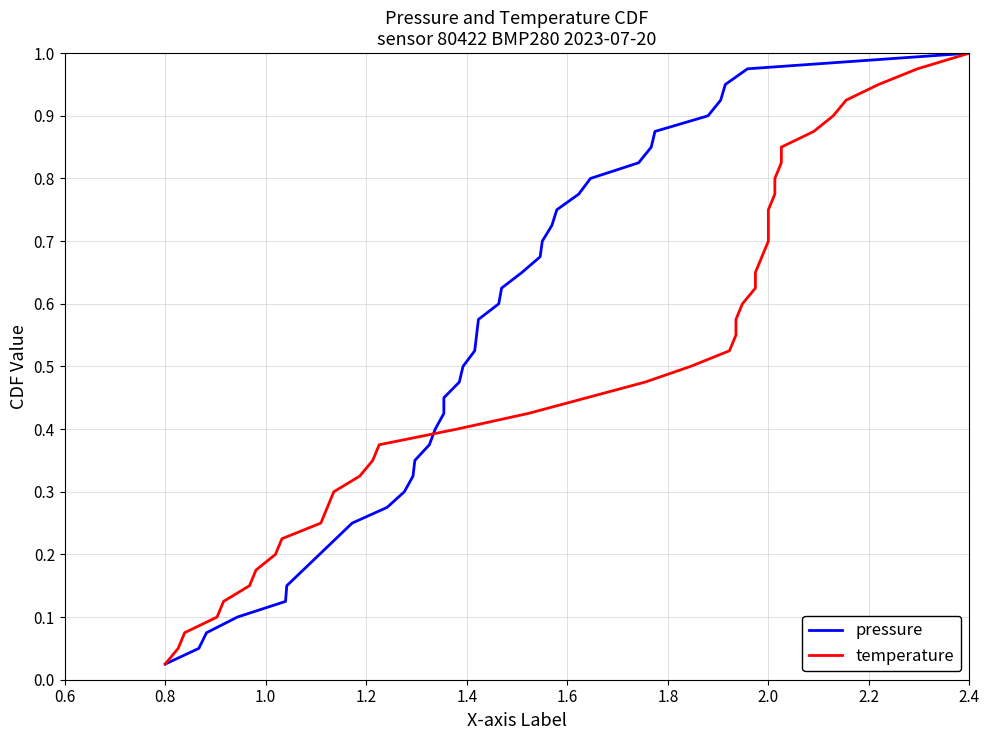

The value of pressure at 12 is 0.1. True or false?

False